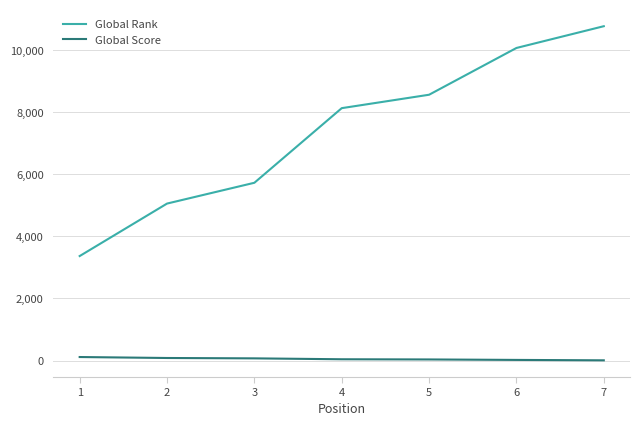

What are all the series names shown in the legend?

Global Rank, Global Score